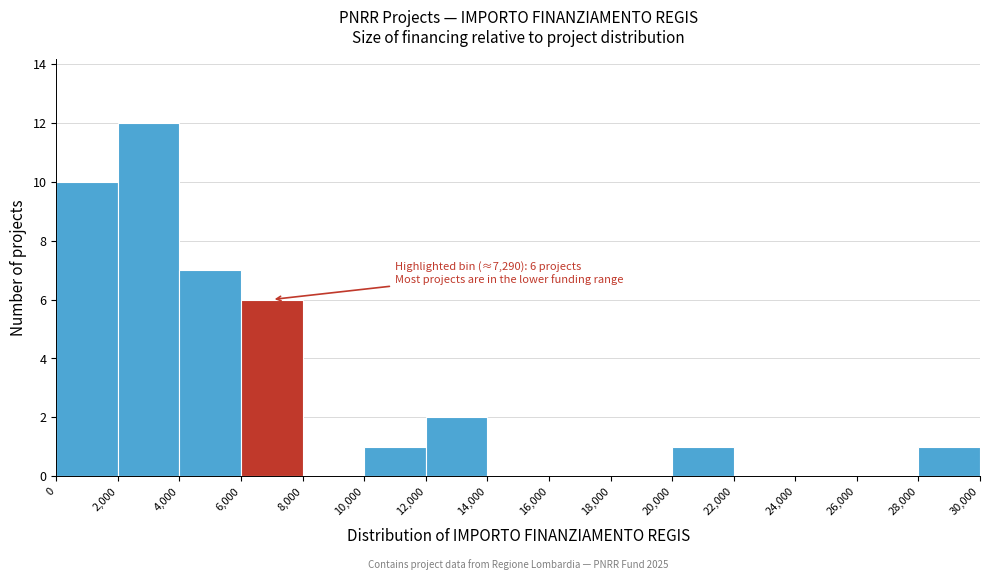

Which range on the x-axis has the tallest bar?

2,000 to 4,000